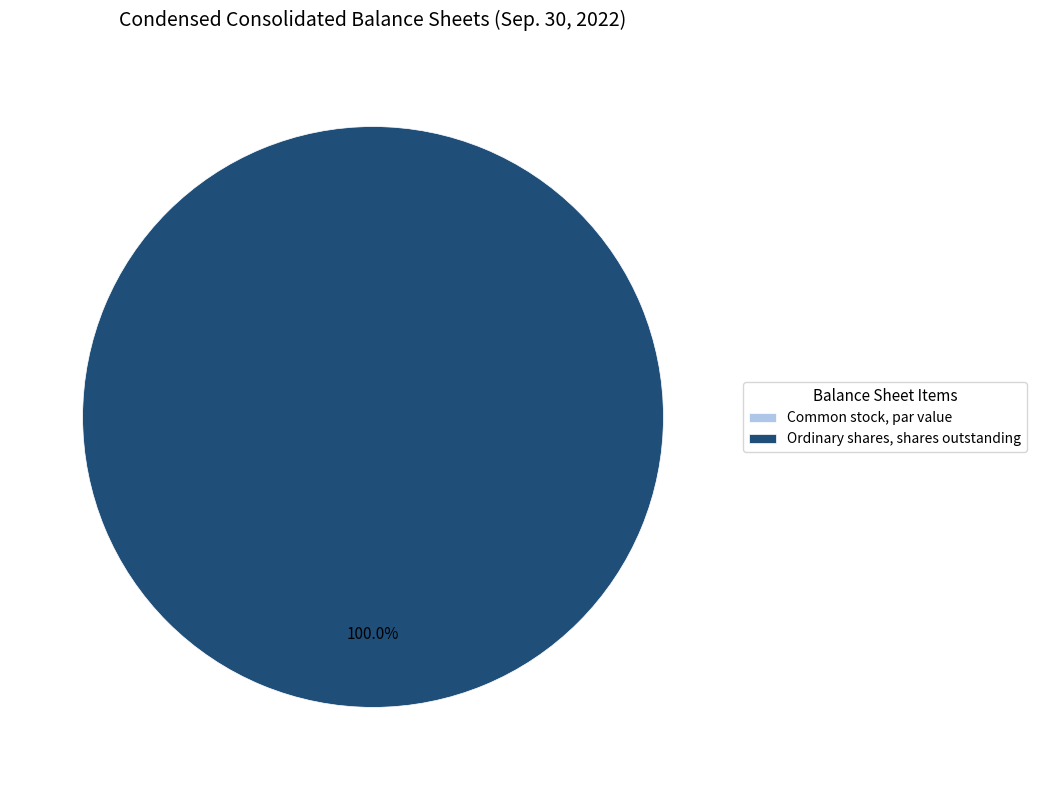

To the nearest percent, what percentage of the pie is Ordinary shares, shares outstanding?

100%